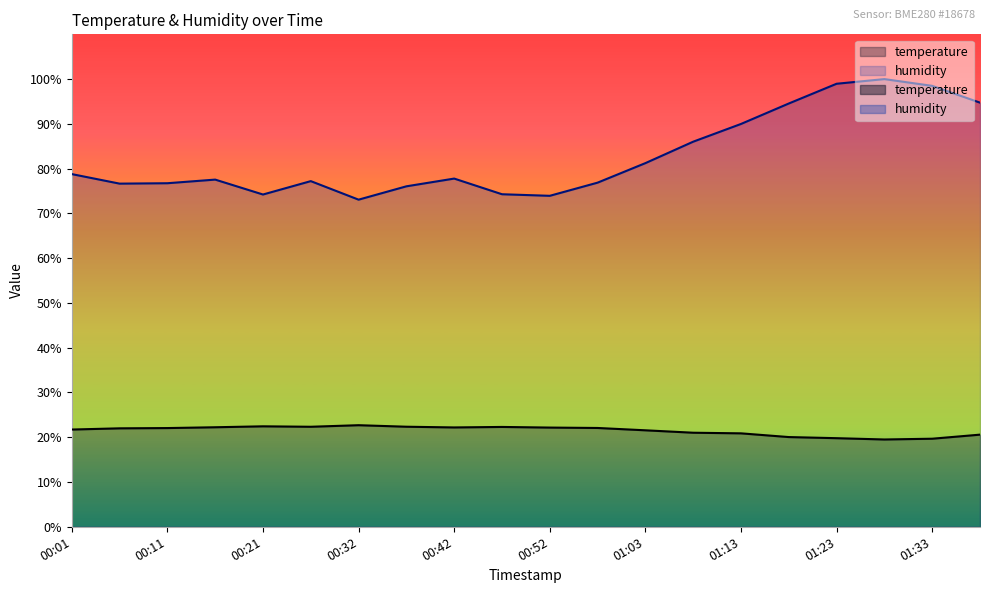

List the series in order of their peak value, highest first.

humidity, temperature